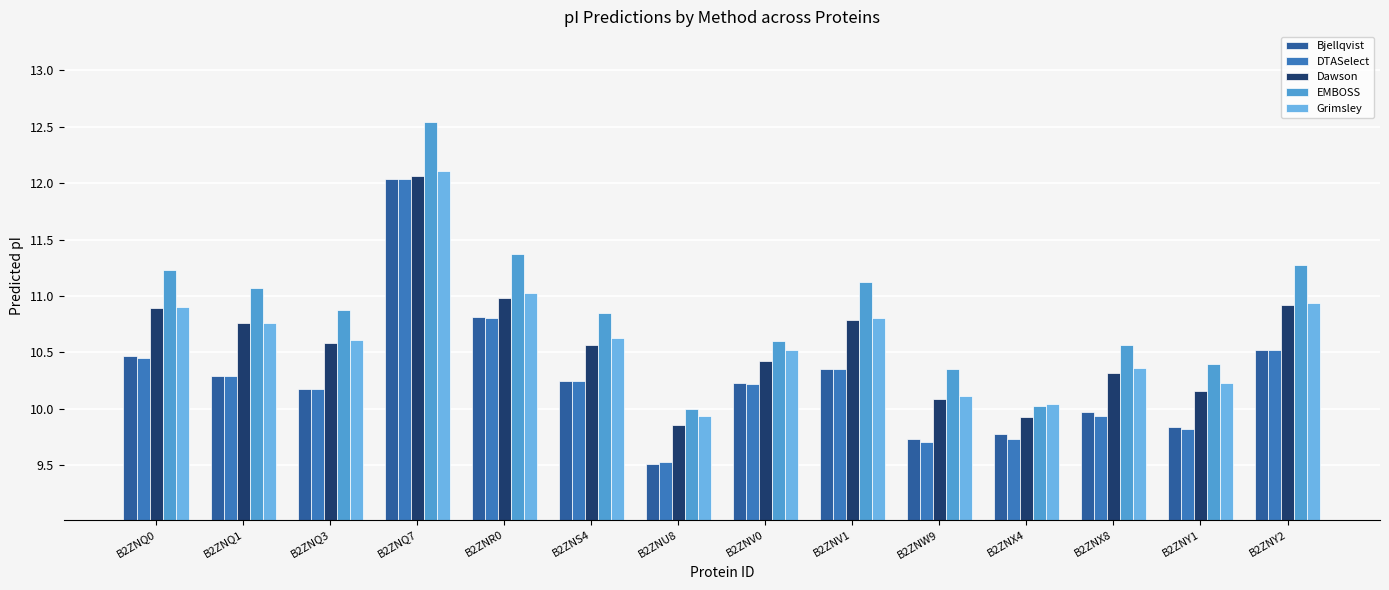

Where is Bjellqvist nearest to the value 10?

B2ZNX8